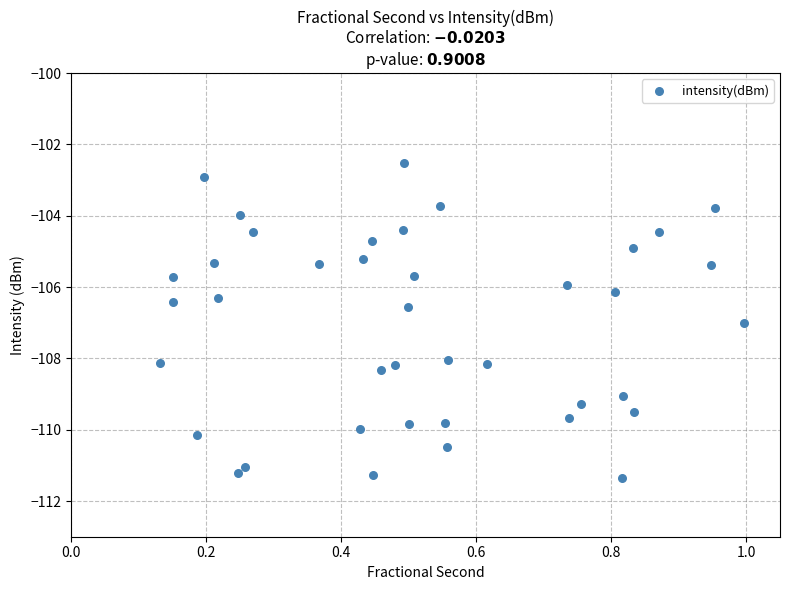

What is the range of X values (max minus min)?

0.9